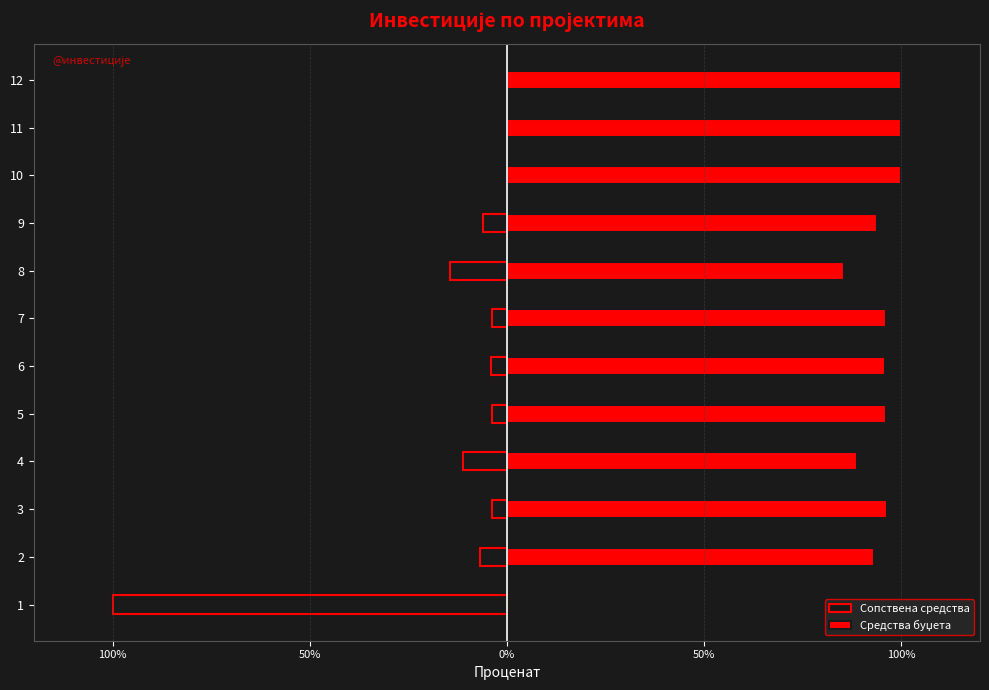

What is the smallest value displayed?

-100.0